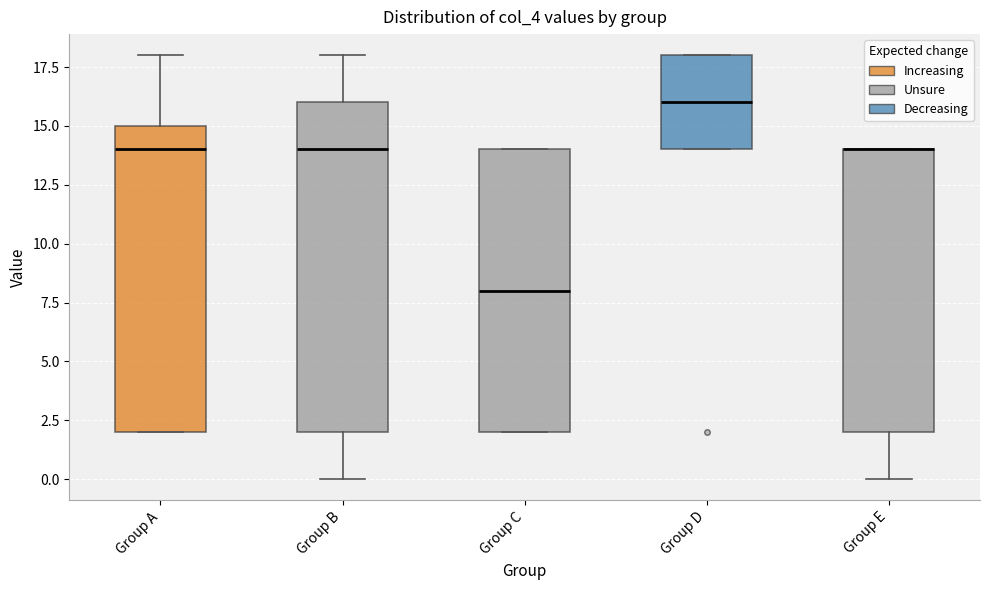

Reading left to right, transcribe this box plot: for each box, give where its median line is, the range the box spans, and where its two whiskers end, as read against the y-axis. The values are not printed on the chart, so give them approximately, as read against the axis.

Group A: median 14, box 2 to 15, whiskers 2 to 18
Group B: median 14, box 2 to 16, whiskers 0 to 18
Group C: median 8, box 2 to 14, whiskers 2 to 14
Group D: median 16, box 14 to 18, whiskers 14 to 18
Group E: median 14 (drawn on the box's upper edge), box 2 to 14, whiskers 0 to 14